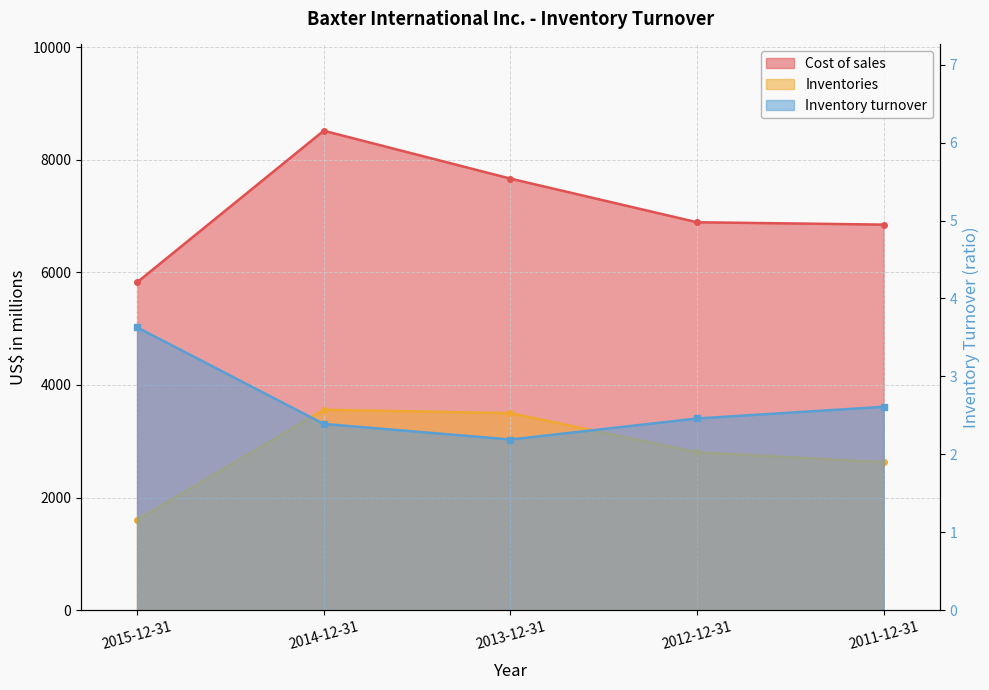

True or false: Inventories has a value of 1642.5 at 2014-12-31.

False